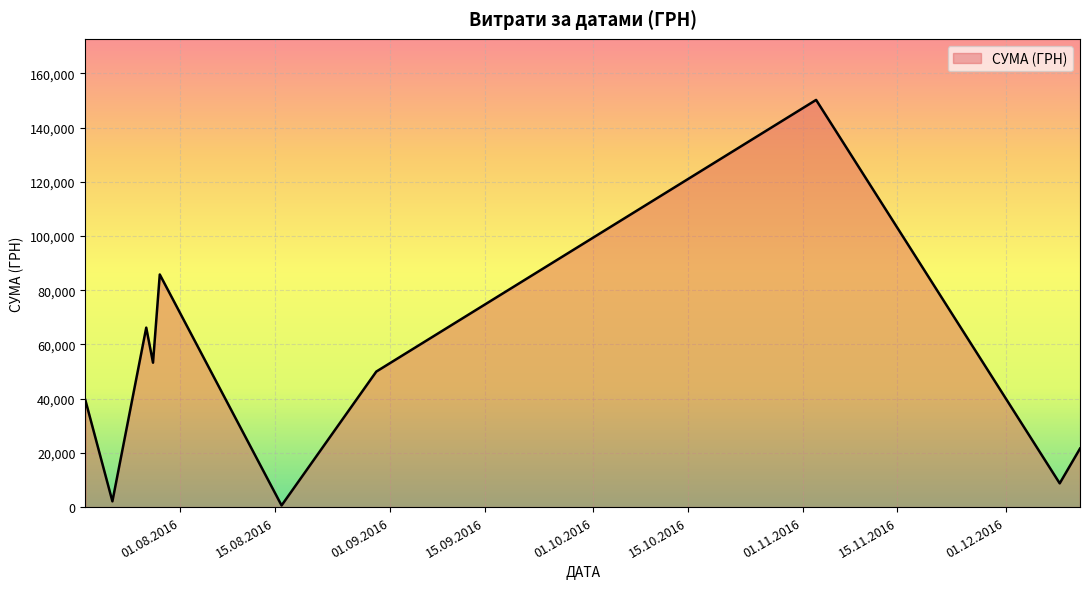

What is the difference between the maximum and minimum values?

149607.7